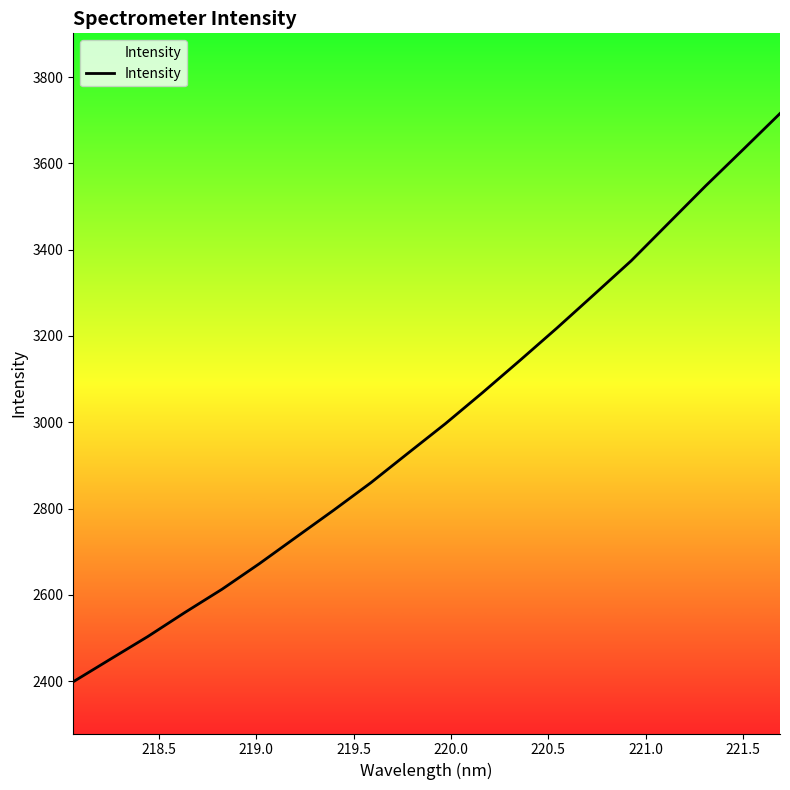

How many series are shown in this chart?

1